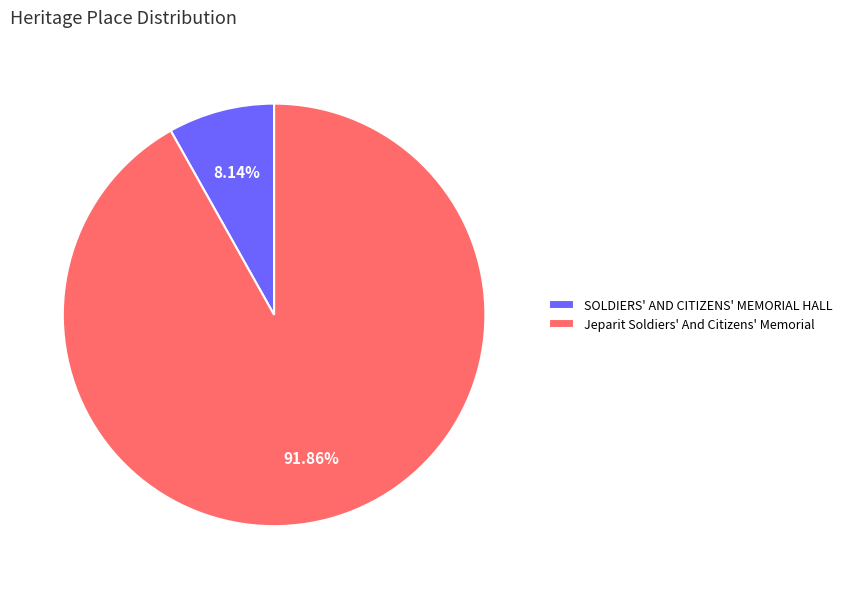

Does Jeparit Soldiers' And Citizens' Memorial represent more than half of the total?

Yes